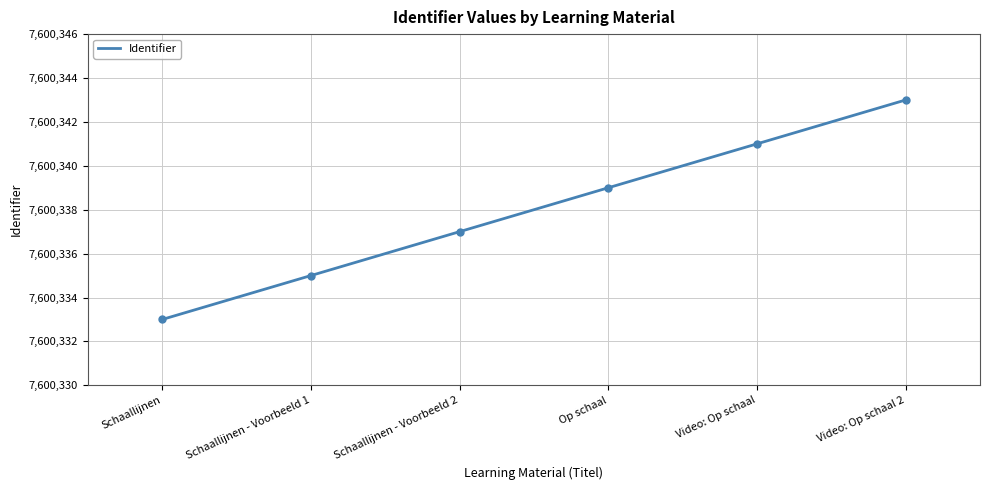

List the labels in order of value, largest first.

Video: Op schaal 2, Video: Op schaal, Op schaal, Schaallijnen - Voorbeeld 2, Schaallijnen - Voorbeeld 1, Schaallijnen